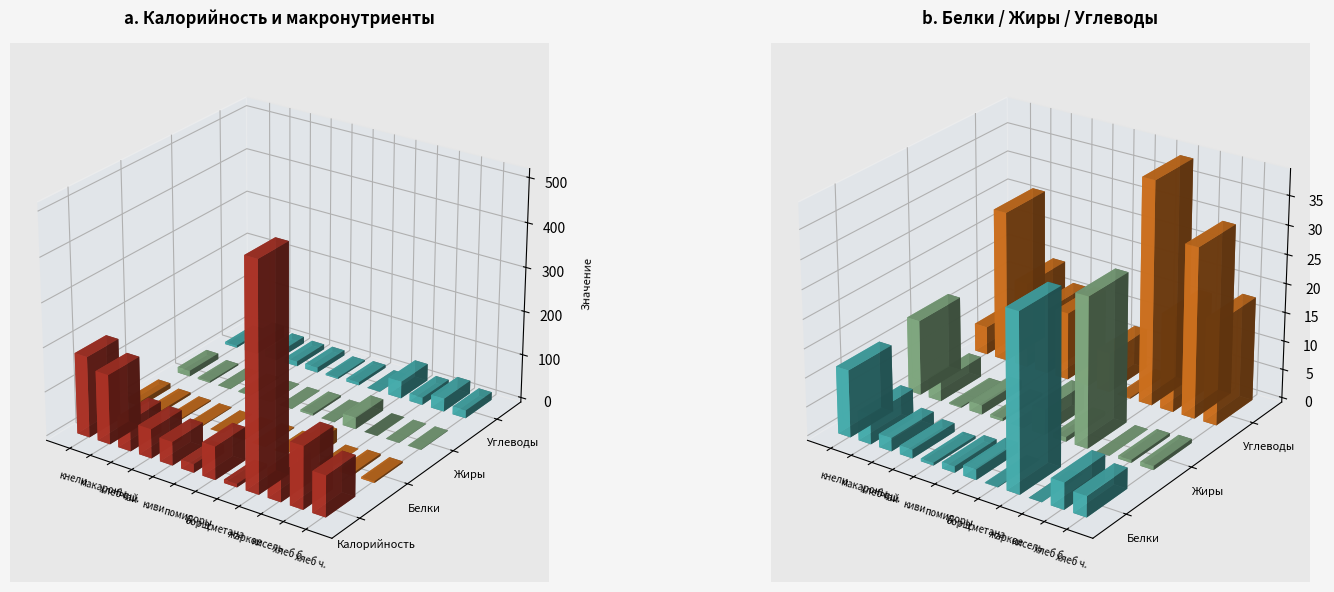

The value of Углеводы at макароны отв. с овощ. is 5.4. True or false?

False